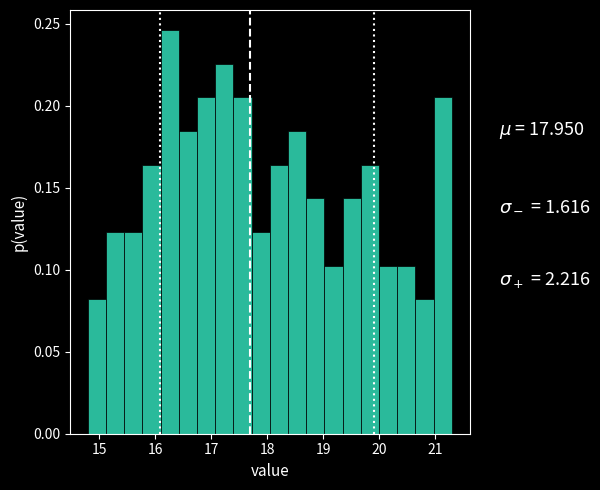

Read against the x-axis, roughly where is the centre of the tallest bar?

16.3